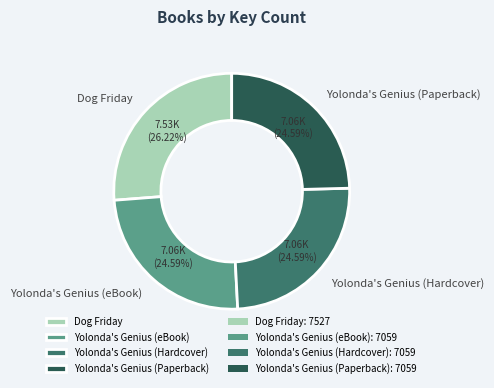

What percentage is the Yolonda's Genius (Hardcover) slice, to the nearest percent?

25%